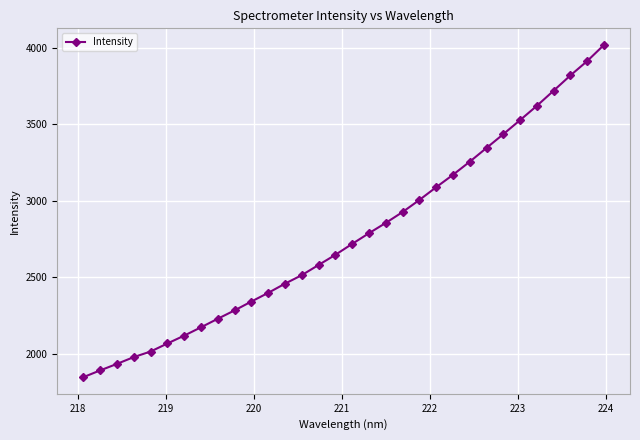

What is the value of the 20th point from the left?

2925.7